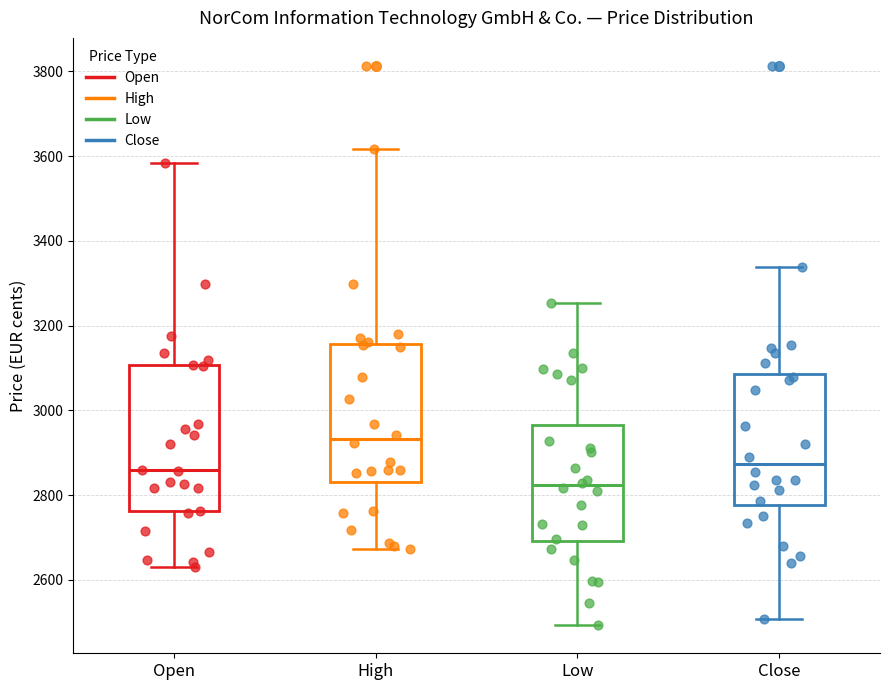

Reading left to right, transcribe this box plot: for each box, give where its median line is, the range the box spans, and where its two whiskers end, as read against the y-axis. The values are not printed on the chart, so give them approximately, as read against the axis.

Open: median 2860, box 2760 to 3100, whiskers 2640 to 3580
High: median 2940, box 2840 to 3160, whiskers 2680 to 3620
Low: median 2820, box 2700 to 2960, whiskers 2500 to 3260
Close: median 2880, box 2780 to 3080, whiskers 2500 to 3340